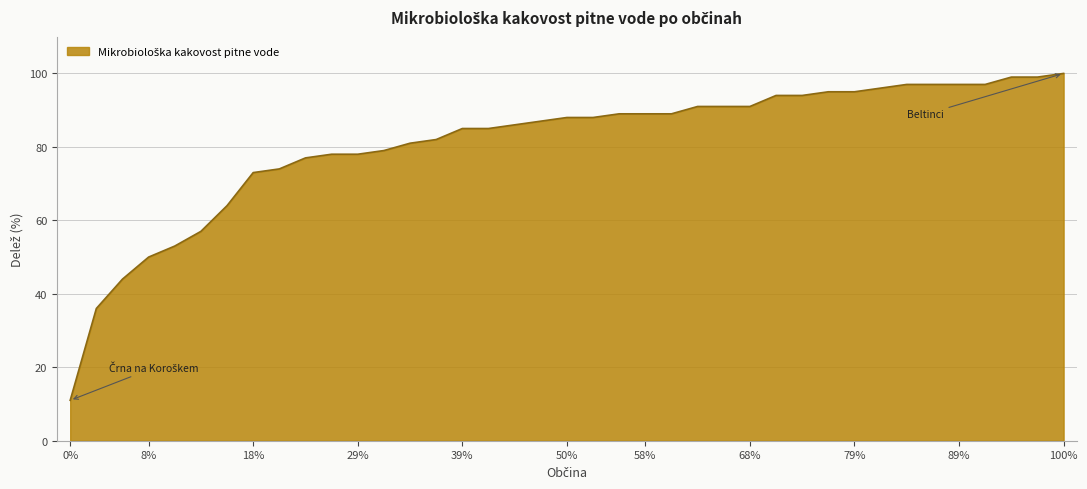

What is the difference between the maximum and minimum values?

89